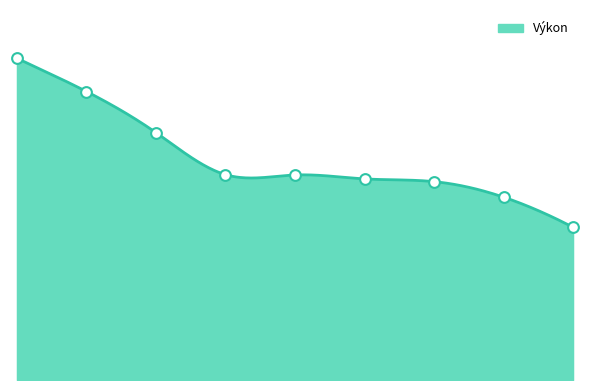

What is the change in value from Zaňátová to Kováčová?

-7.6